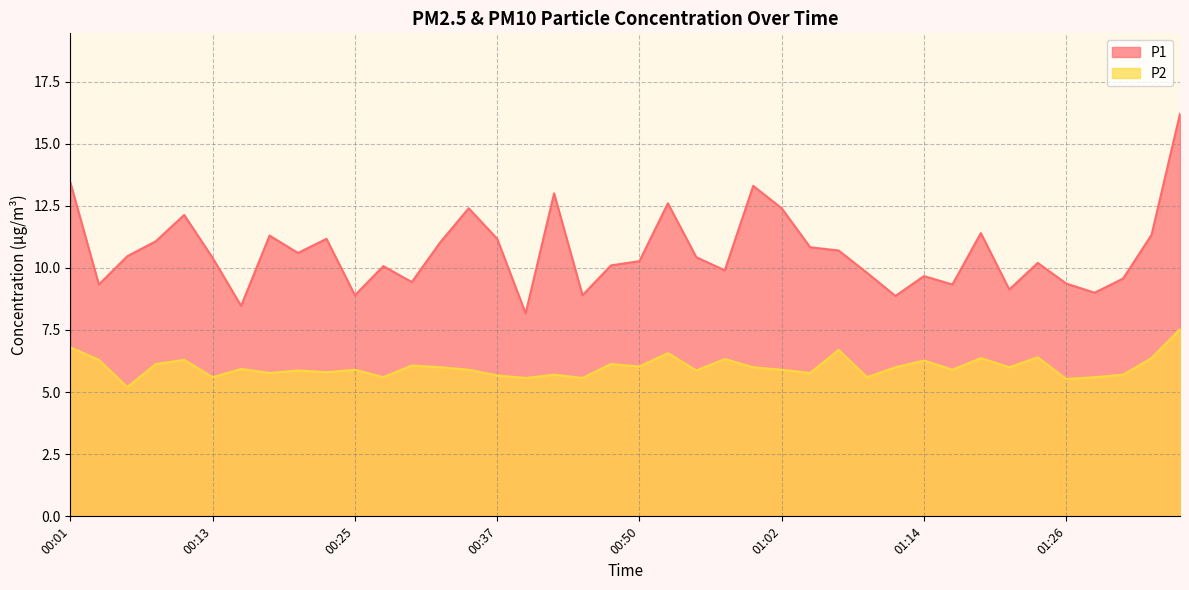

What is the label of the 33rd point from the left?

01:19